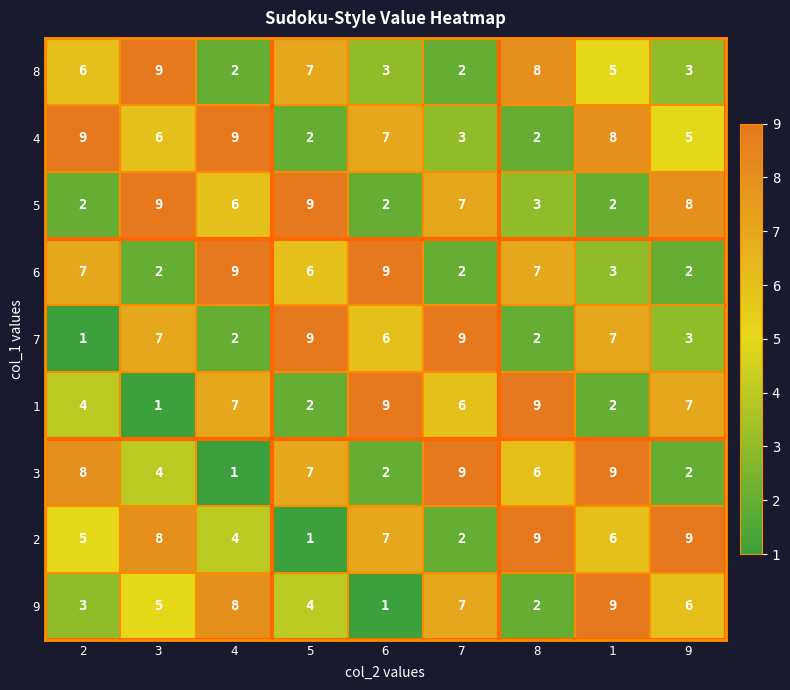

How many values in the 9 series are below 5?

4